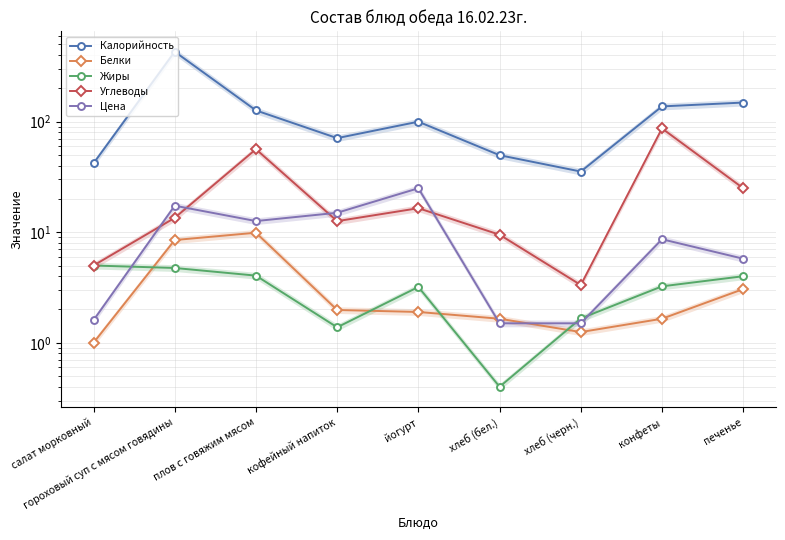

What are all the series names shown in the legend?

Калорийность, Белки, Жиры, Углеводы, Цена